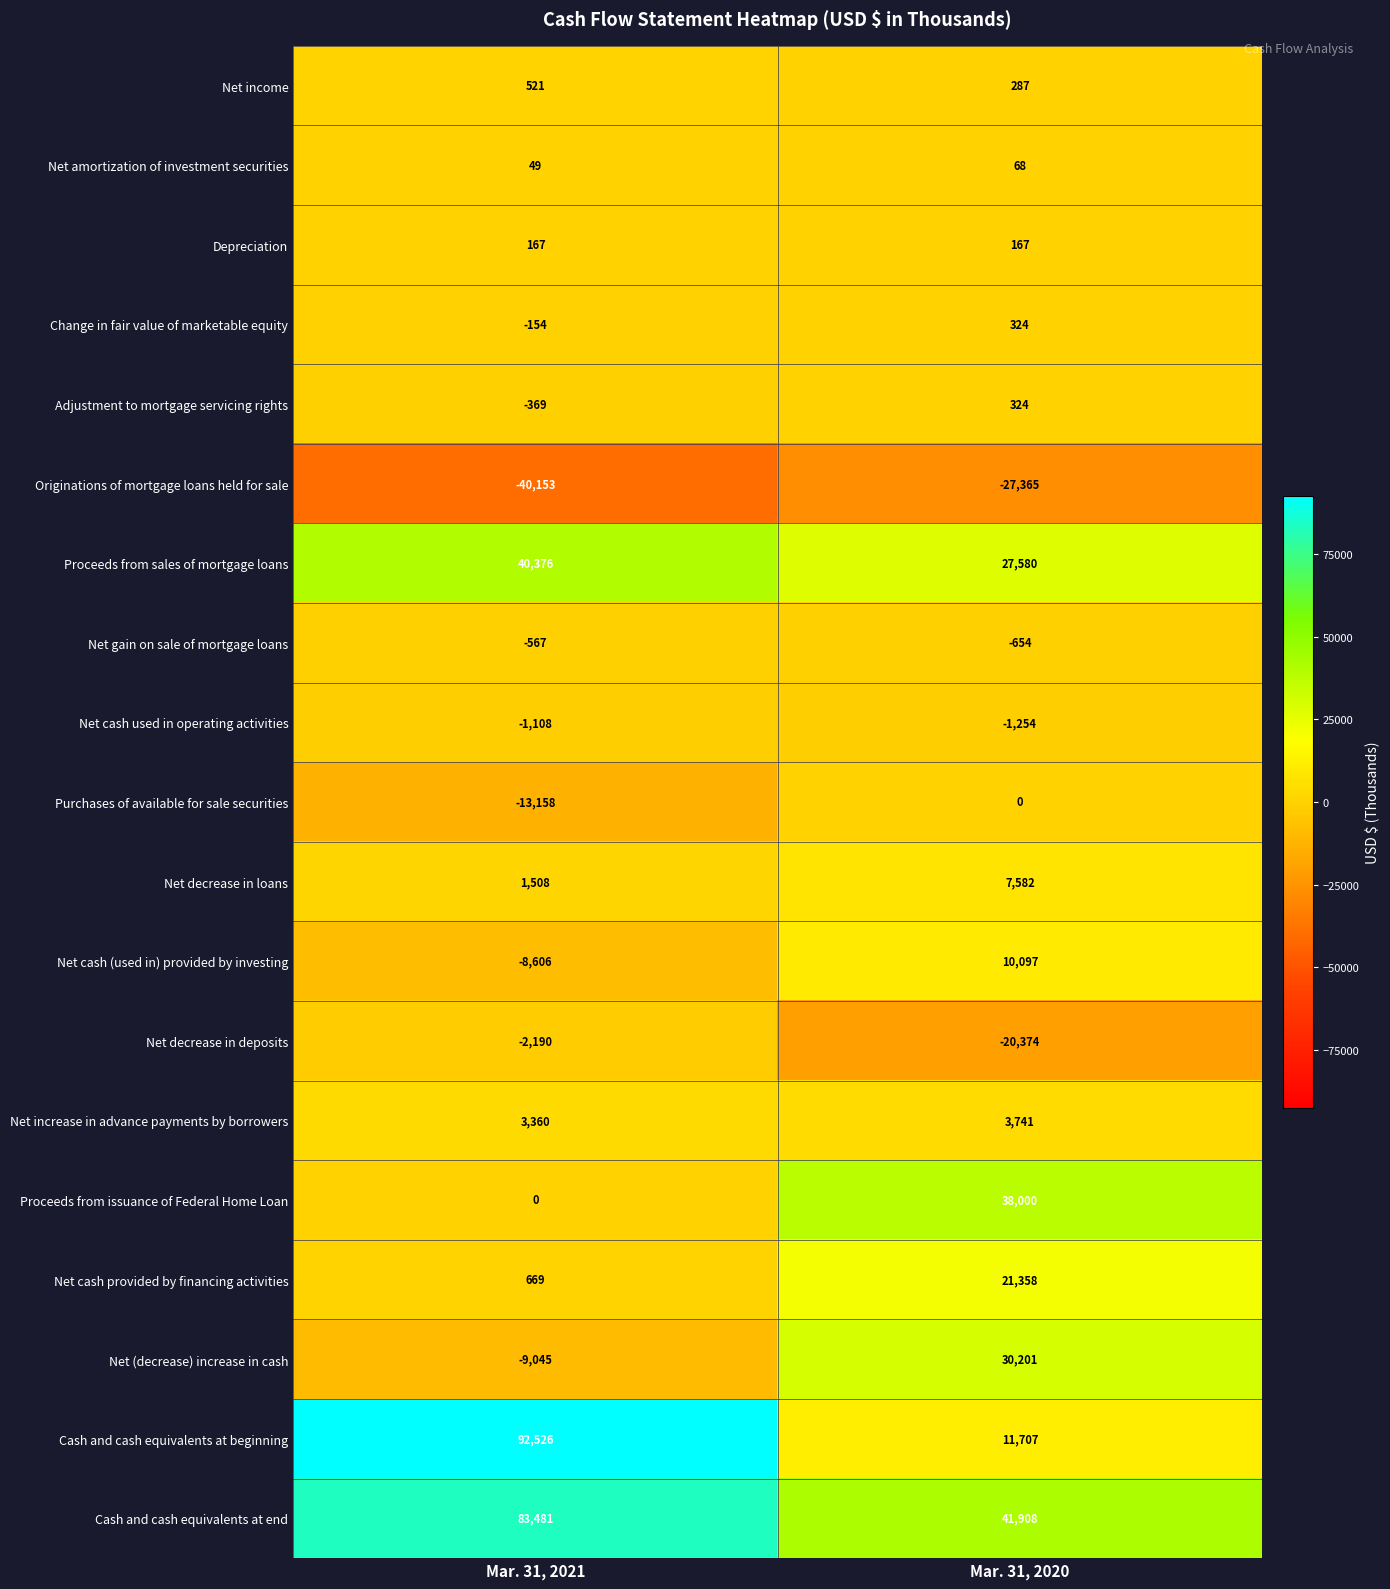

At which label does Purchases of available for sale securities reach its minimum?

Mar. 31, 2021